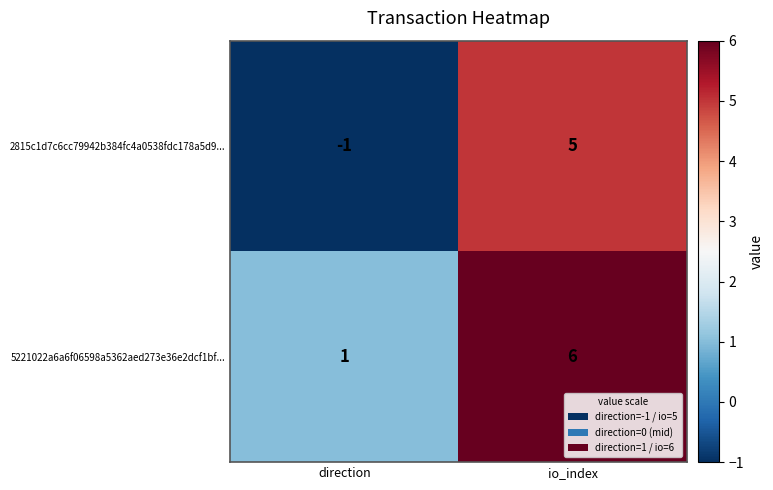

Reading left to right, list all the values displayed in this chart.

2815c1d7c6cc79942b384fc4a0538fdc178a5d9...: direction=-1	io_index=5
5221022a6a6f06598a5362aed273e36e2dcf1bf...: direction=1	io_index=6